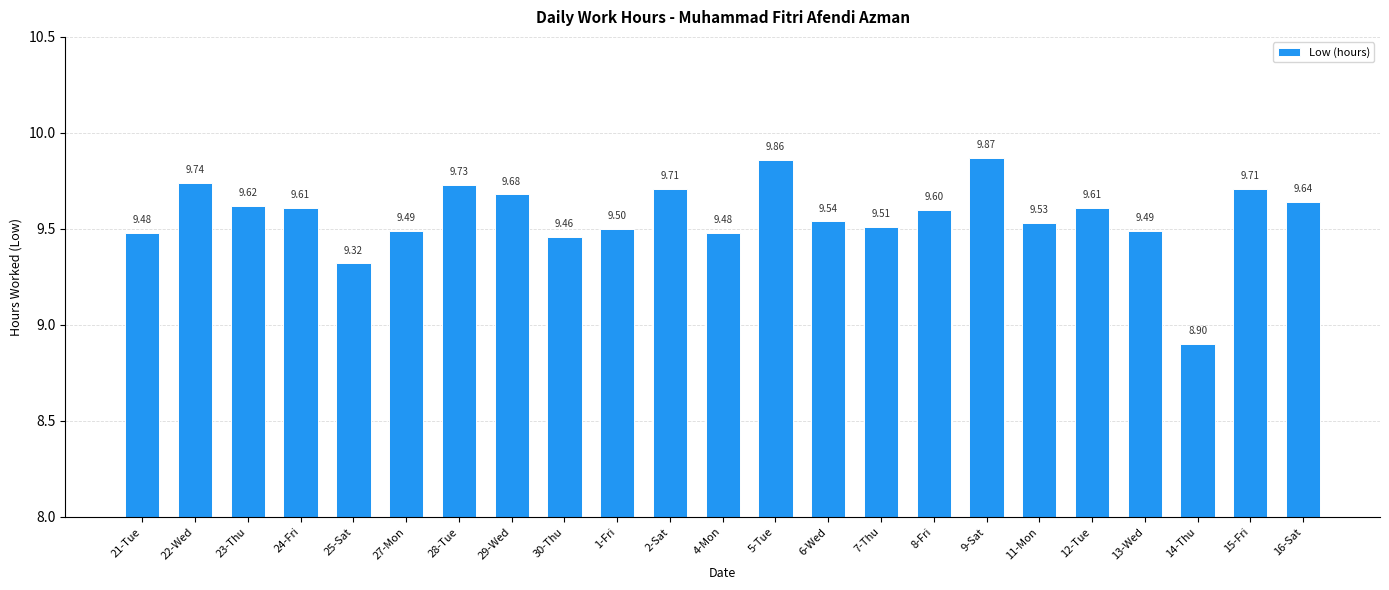

Count the number of data series in this chart.

1